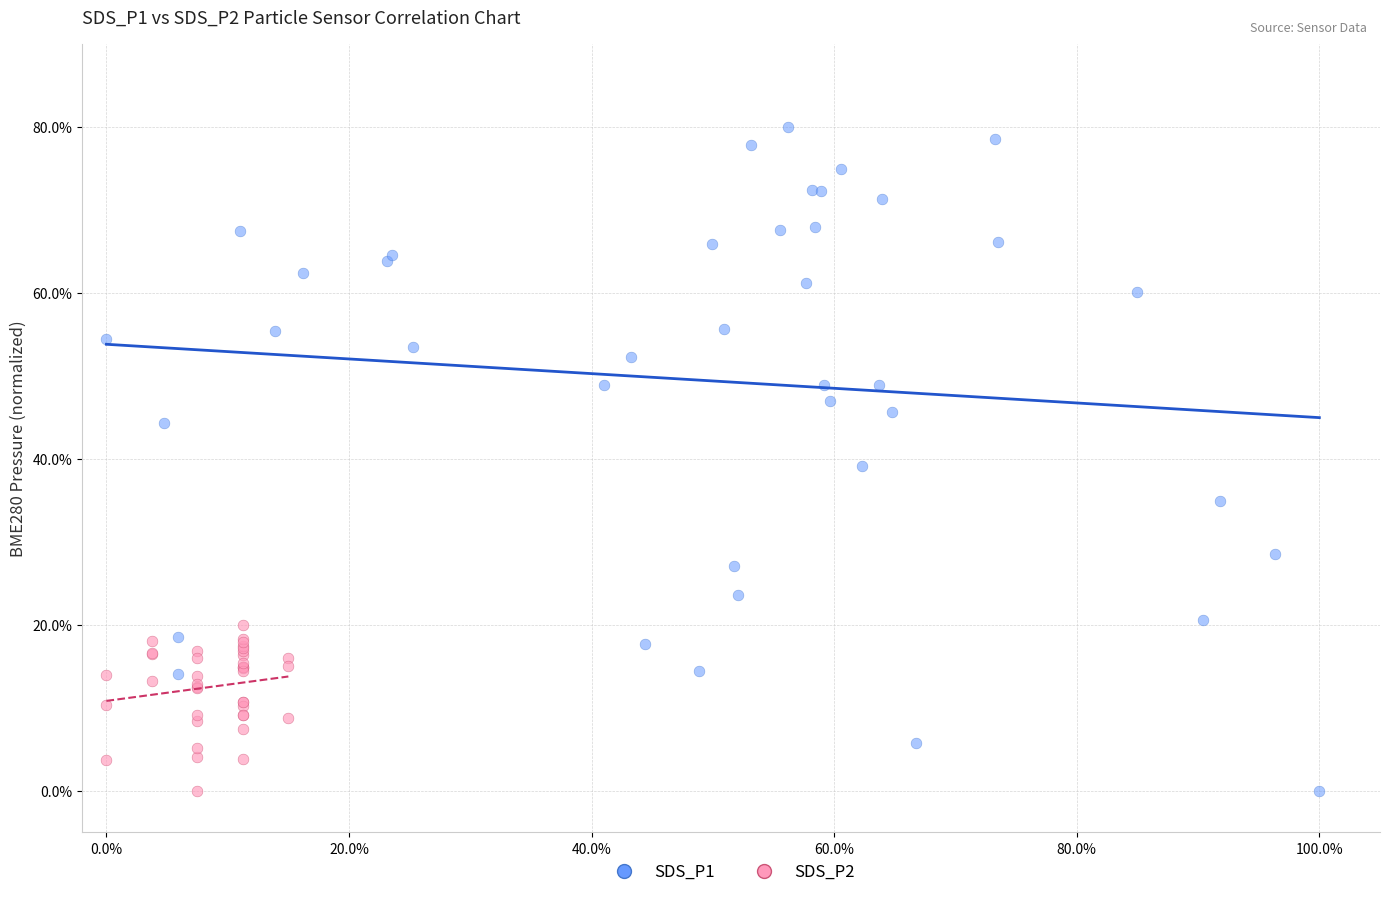

What are all the series names shown in the legend?

SDS_P1, SDS_P2